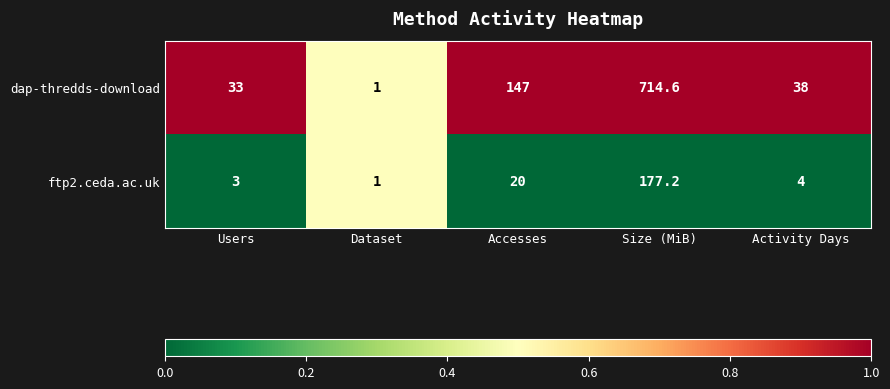

Reading left to right, list all the values displayed in this chart.

dap-thredds-download: Users=33.0	Dataset=1.0	Accesses=147.0	Size (MiB)=714.6	Activity Days=38.0
ftp2.ceda.ac.uk: Users=3.0	Dataset=1.0	Accesses=20.0	Size (MiB)=177.2	Activity Days=4.0